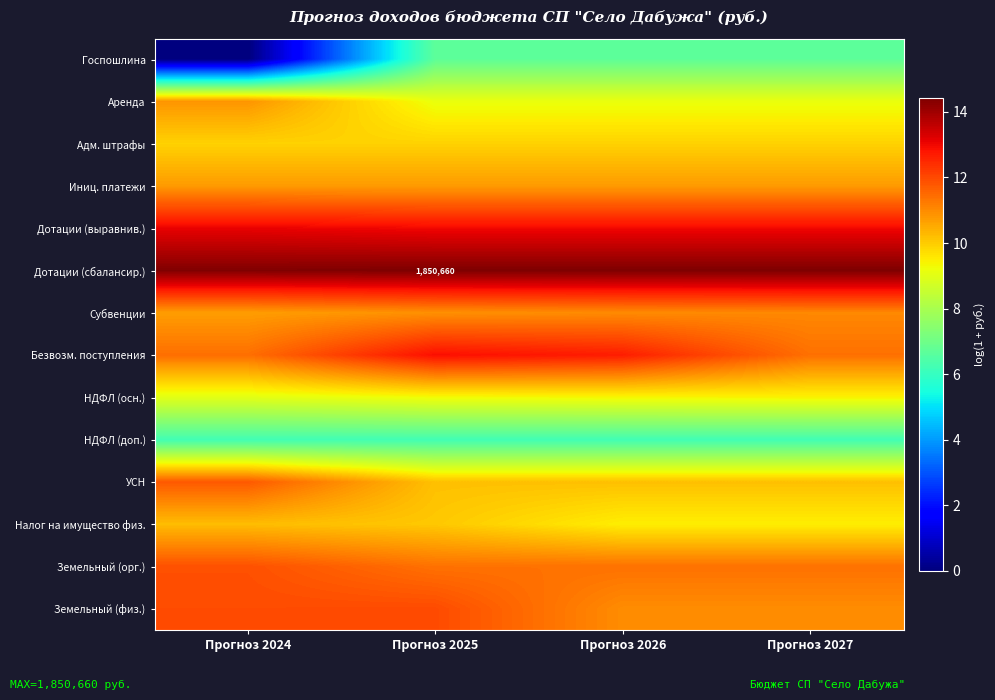

What is the difference between the maximum and minimum values in the Аренда series?

1.7